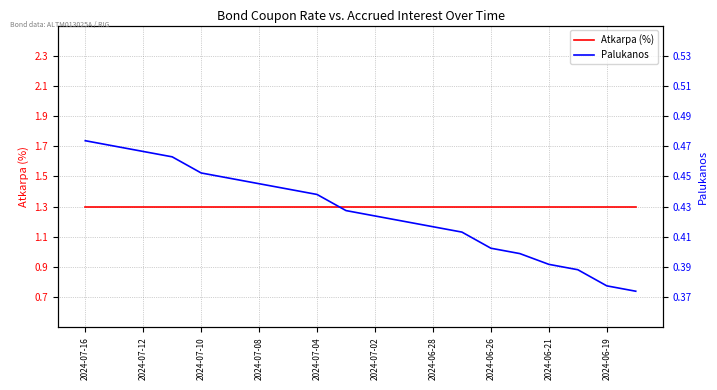

True or false: Atkarpa (%) has more than 0 interior local peaks.

False